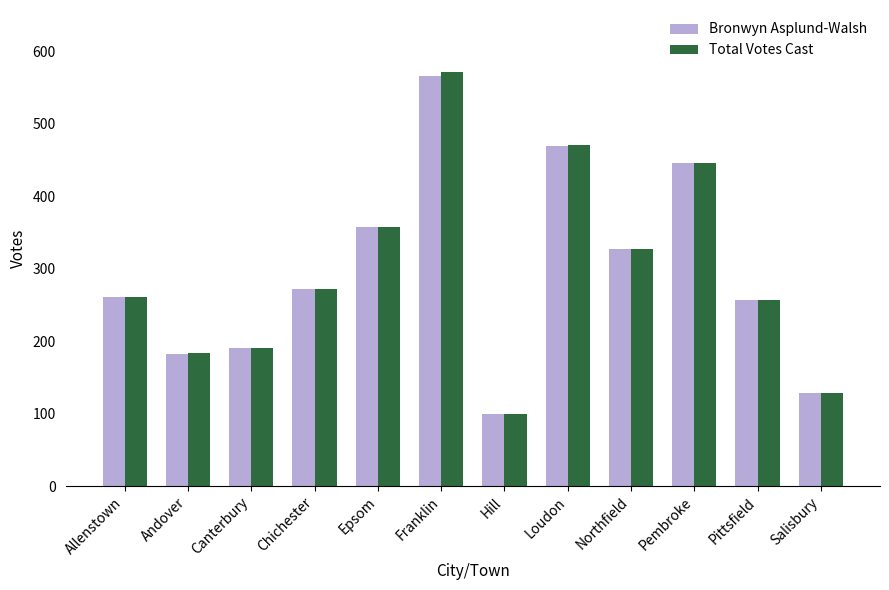

Are the bars horizontal?

No